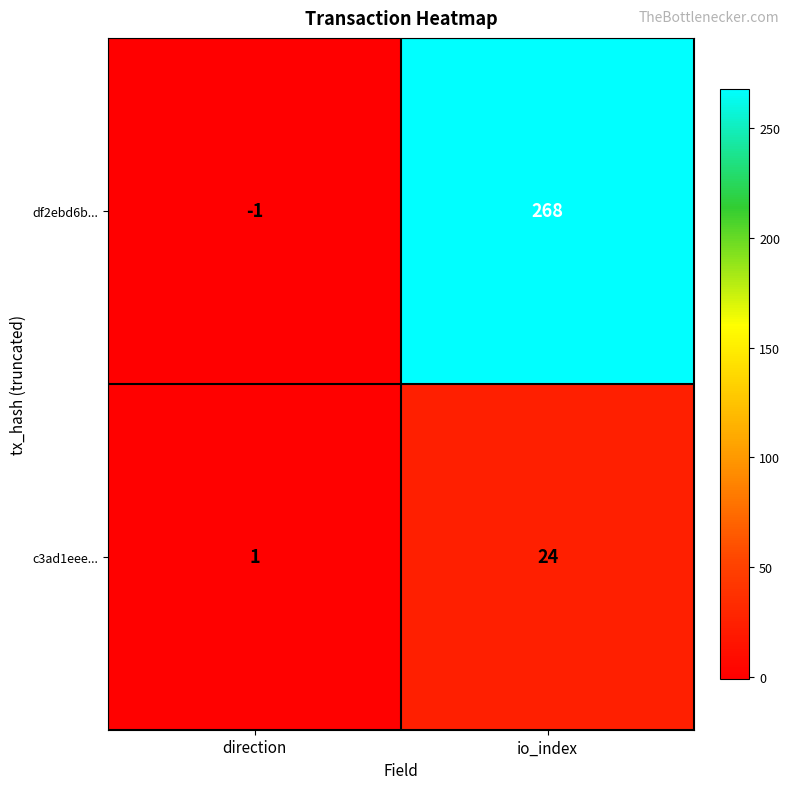

What is the difference between the highest and lowest values at direction?

2